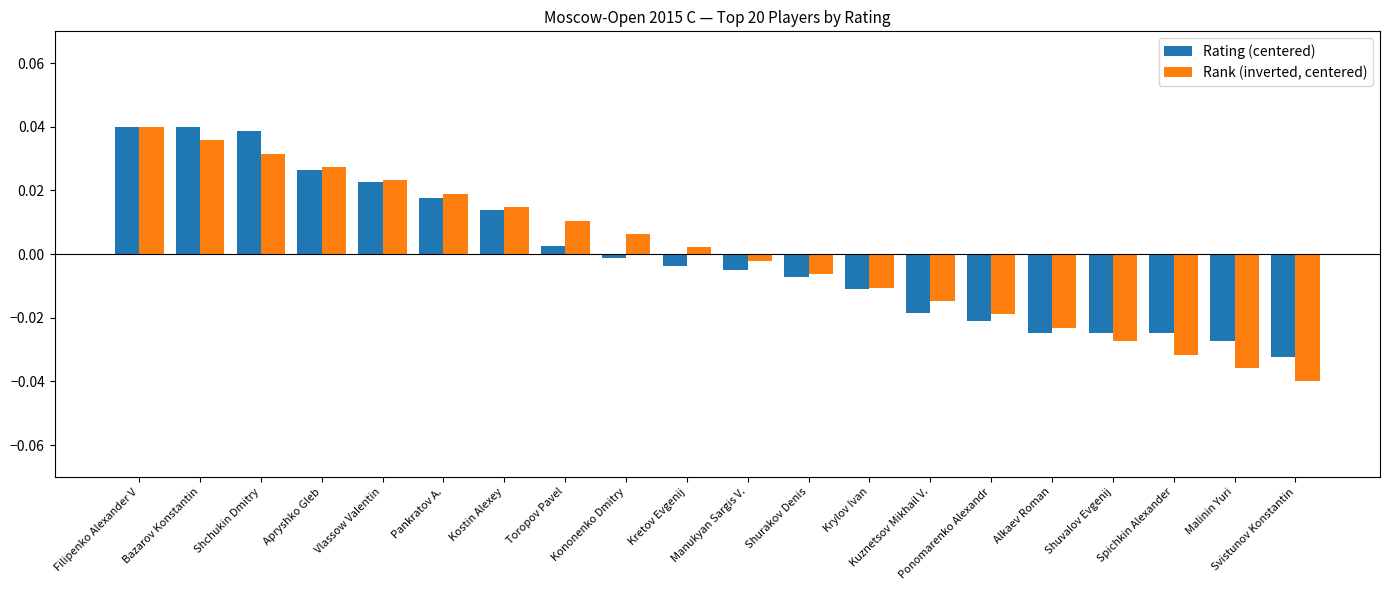

The value of Rank (inverted, centered) at Filipenko Alexander V is 0.1. True or false?

False